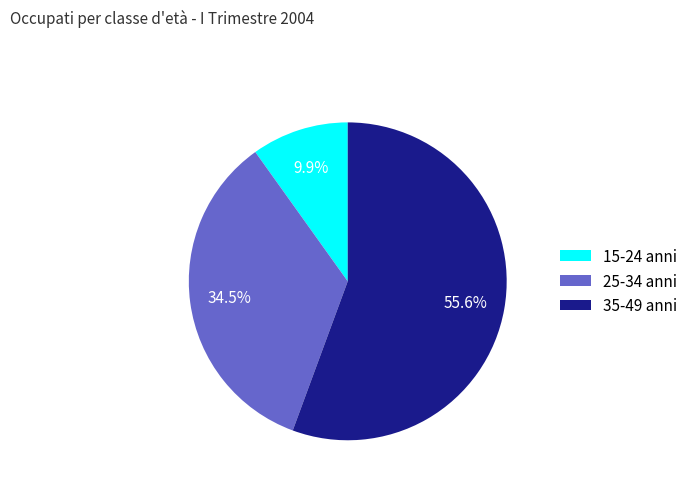

Which slice is the largest?

35-49 anni